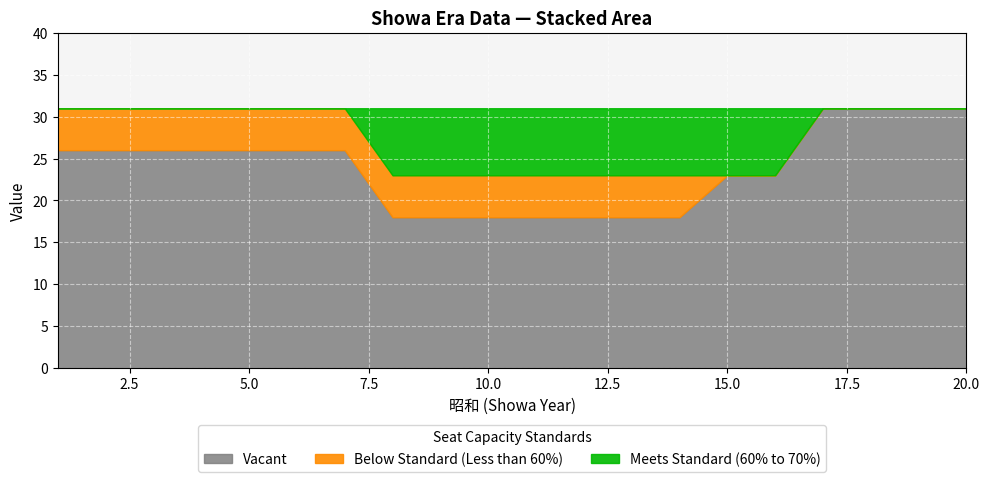

What is the maximum value for Vacant?

31